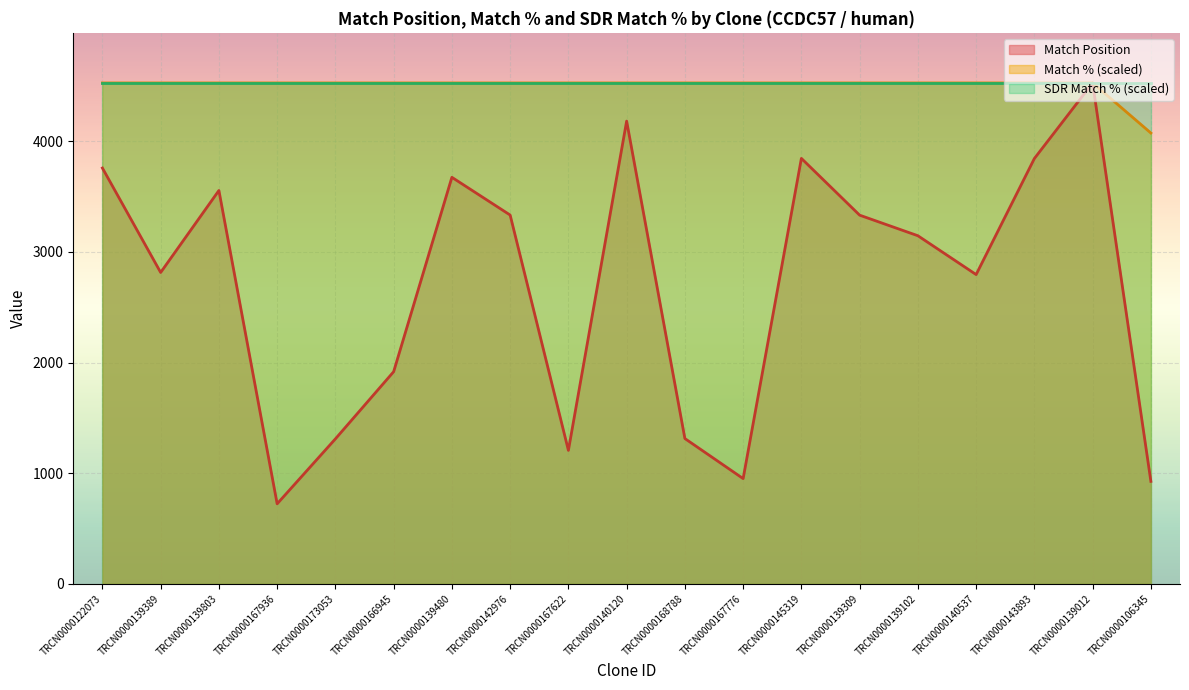

Does the chart display data point markers on the line(s)?

No